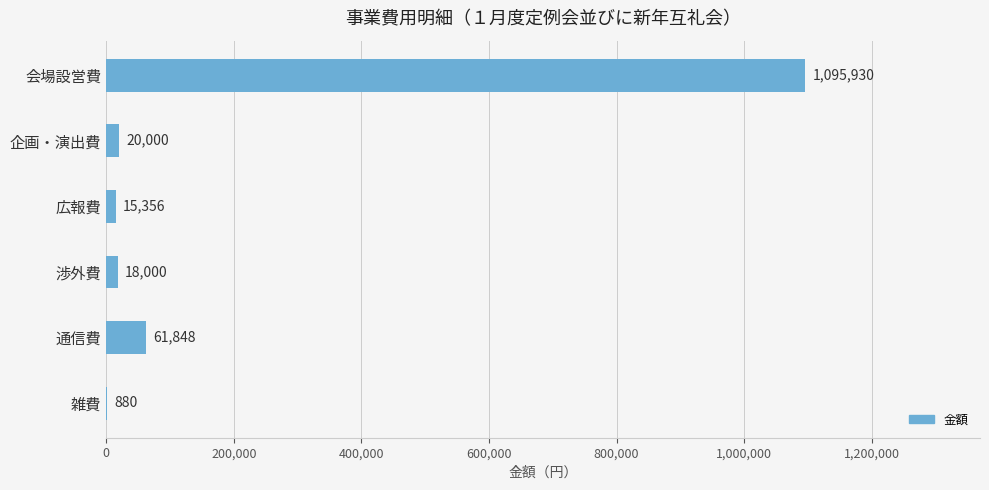

What is the greatest value displayed?

1095930